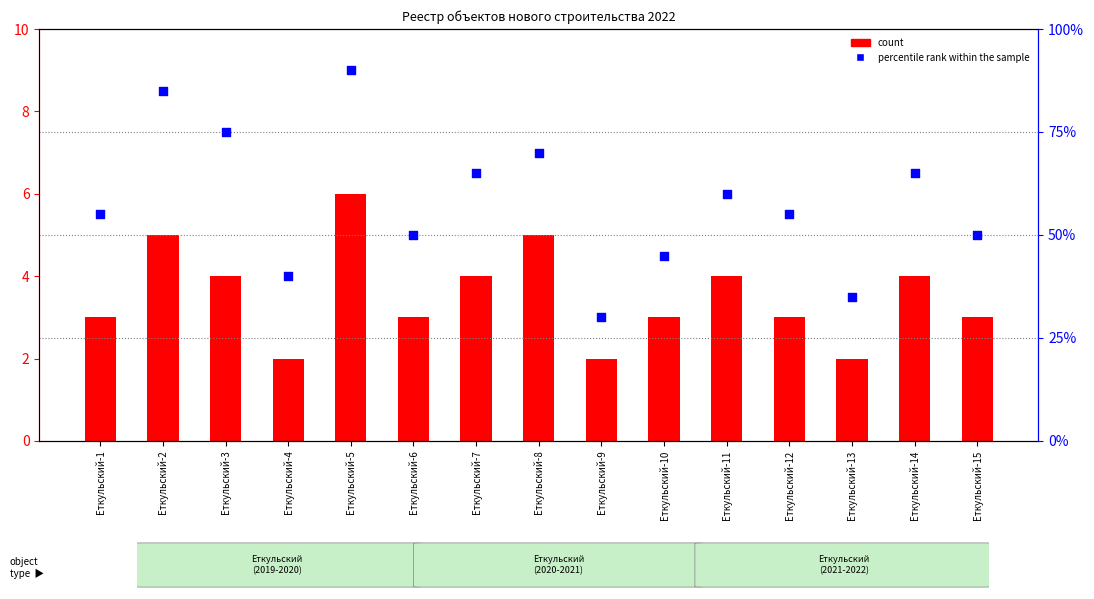

Which series reaches the minimum Y coordinate?

count